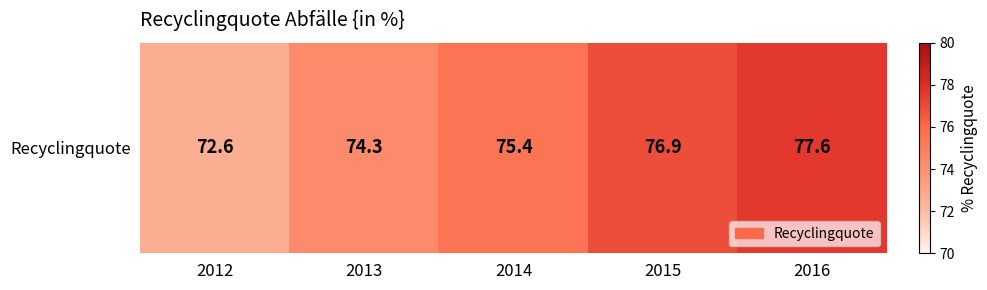

True or false: the data shows 72.6 at 2012.

True